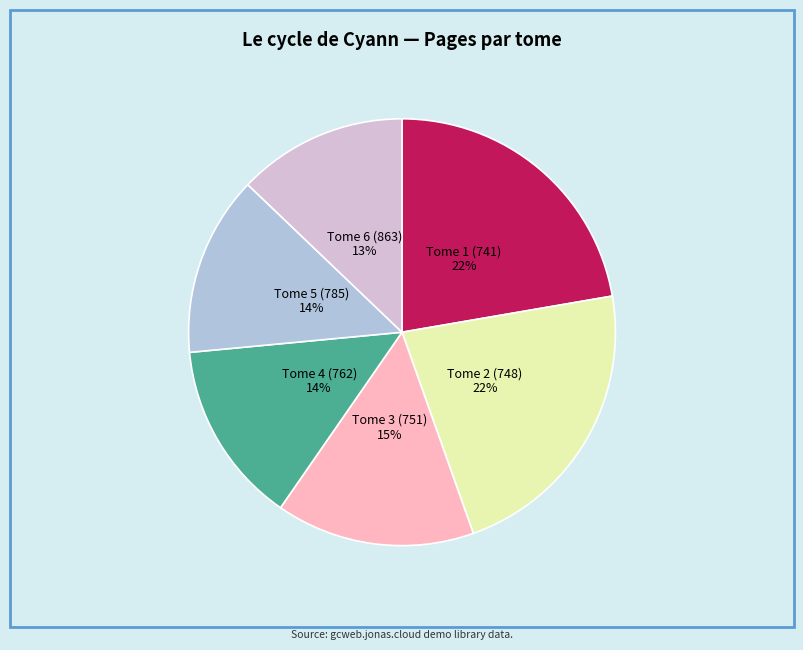

To the nearest percent, what is the difference between the largest and smallest slice percentages?

9%